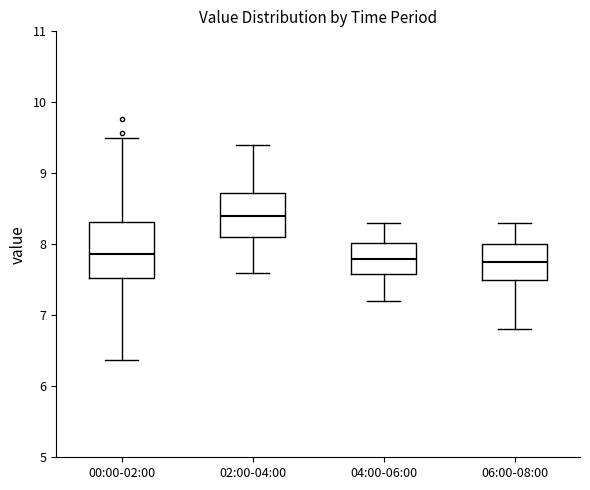

Reading left to right, read every box against the y-axis: the position of its median line, the range the box covers, and the ends of its whiskers. The values are not printed on the chart, so give them approximately, as read against the axis.

00:00-02:00: median 7.9, box 7.5 to 8.3, whiskers 6.4 to 9.5
02:00-04:00: median 8.4, box 8.1 to 8.7, whiskers 7.6 to 9.4
04:00-06:00: median 7.8, box 7.6 to 8.0, whiskers 7.2 to 8.3
06:00-08:00: median 7.8, box 7.5 to 8.0, whiskers 6.8 to 8.3